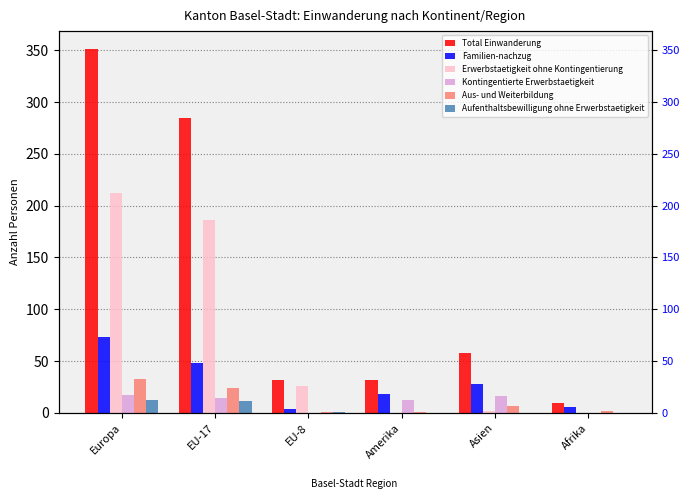

Rank the series at Afrika from highest to lowest value.

Total Einwanderung, Familien-nachzug, Aus- und Weiterbildung, Erwerbstaetigkeit ohne Kontingentierung, Kontingentierte Erwerbstaetigkeit, Aufenthaltsbewilligung ohne Erwerbstaetigkeit